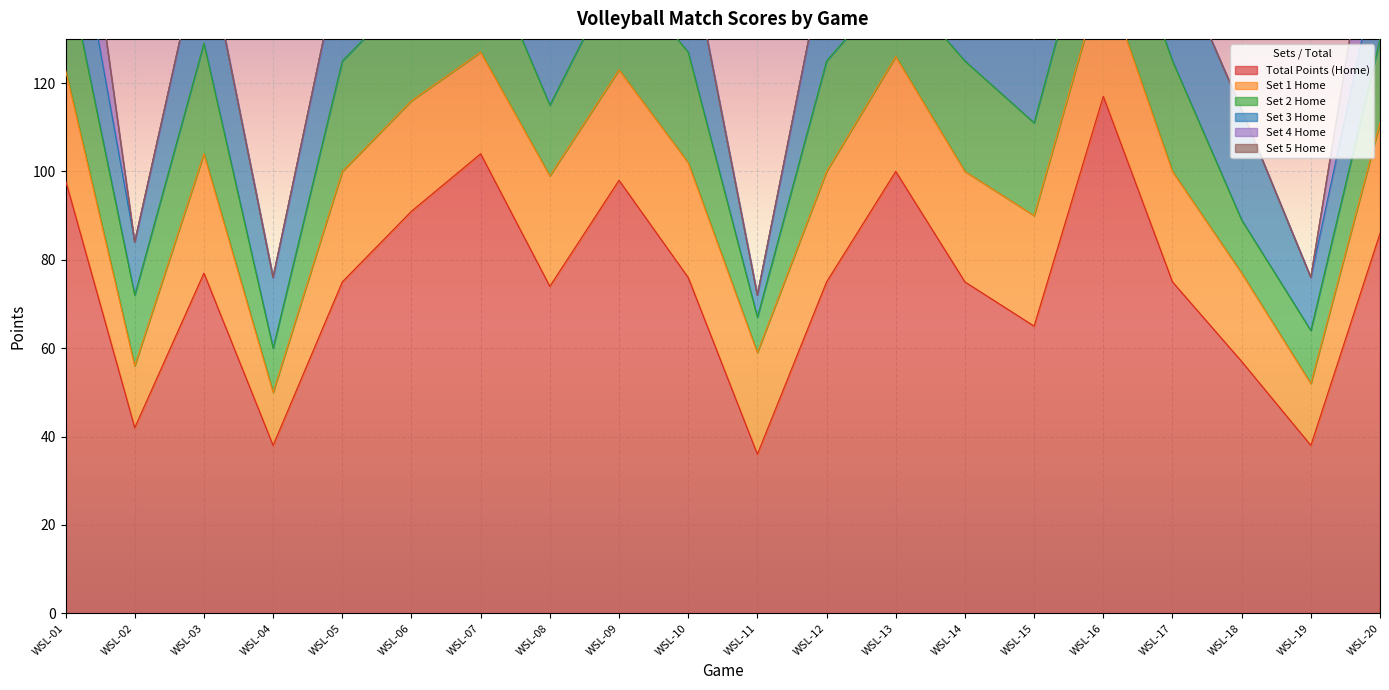

What is the total value across all series at WSL-19?

76